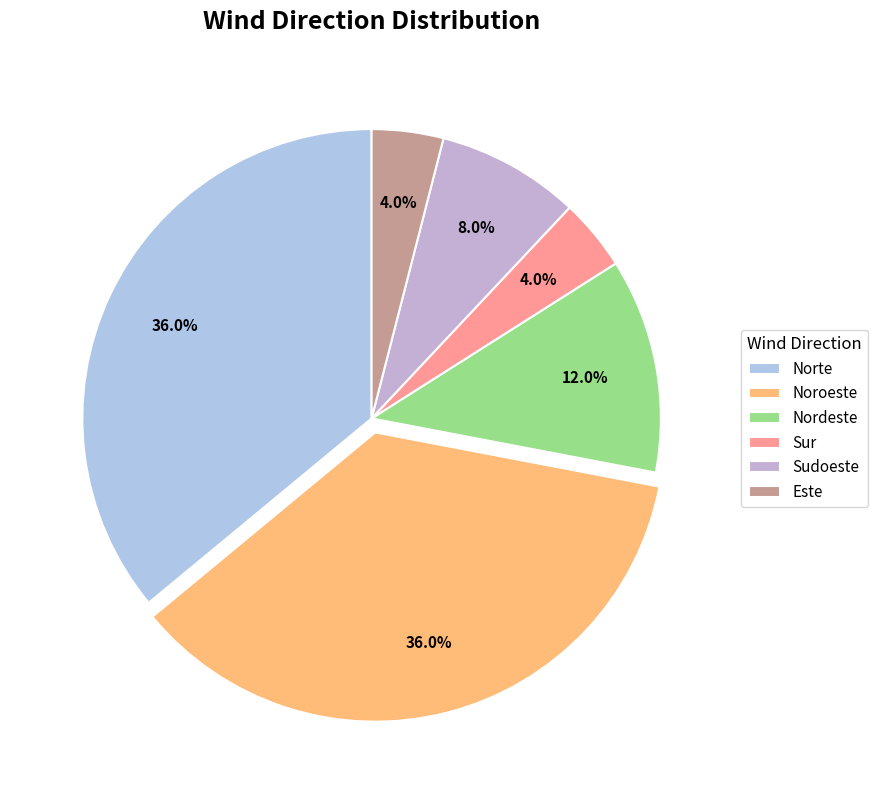

What percentage is the Norte slice, to the nearest percent?

36%